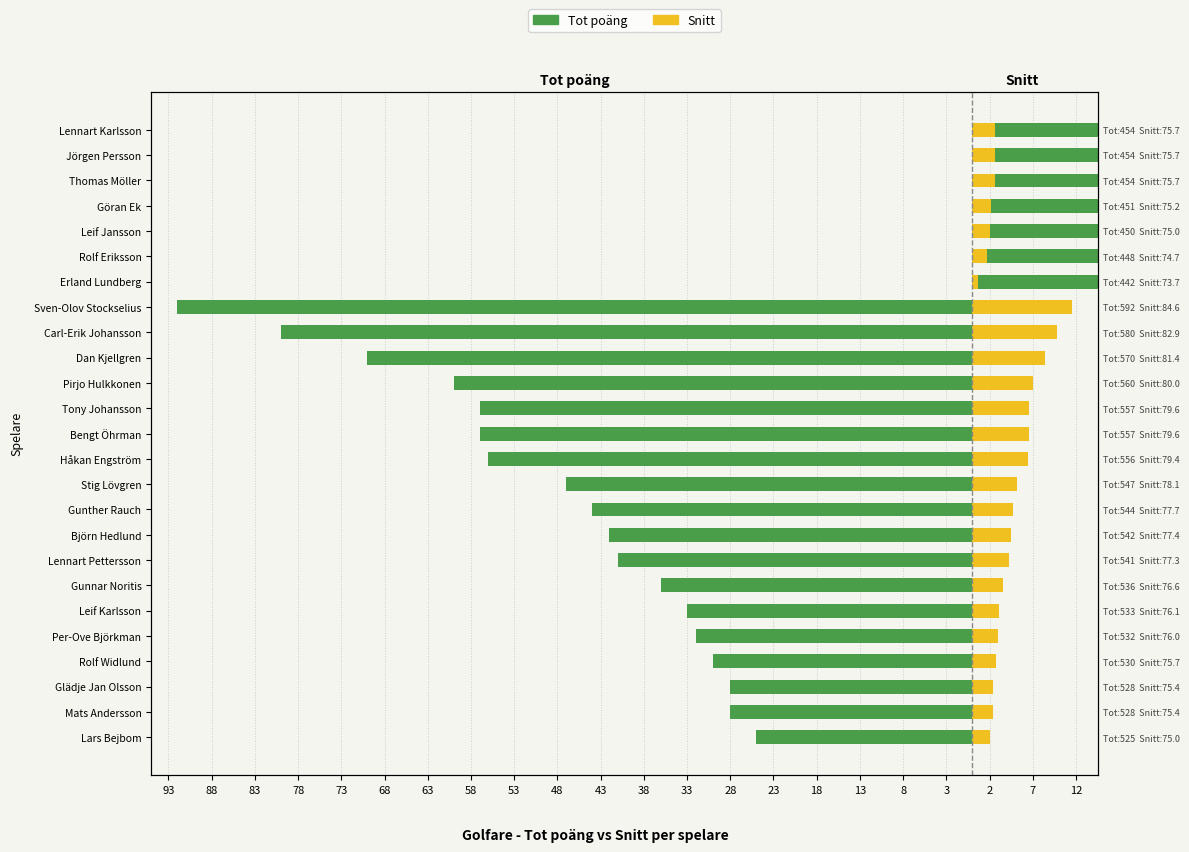

Which series has the widest spread of values?

Tot poäng (offset -500)